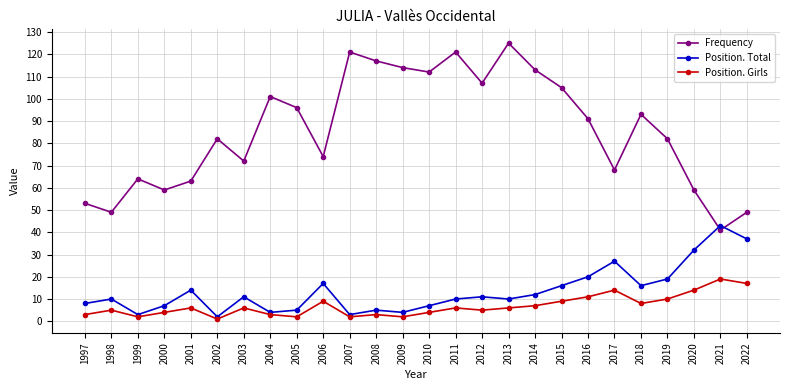

Between 1998 and 2005, which series saw the biggest shift?

Frequency